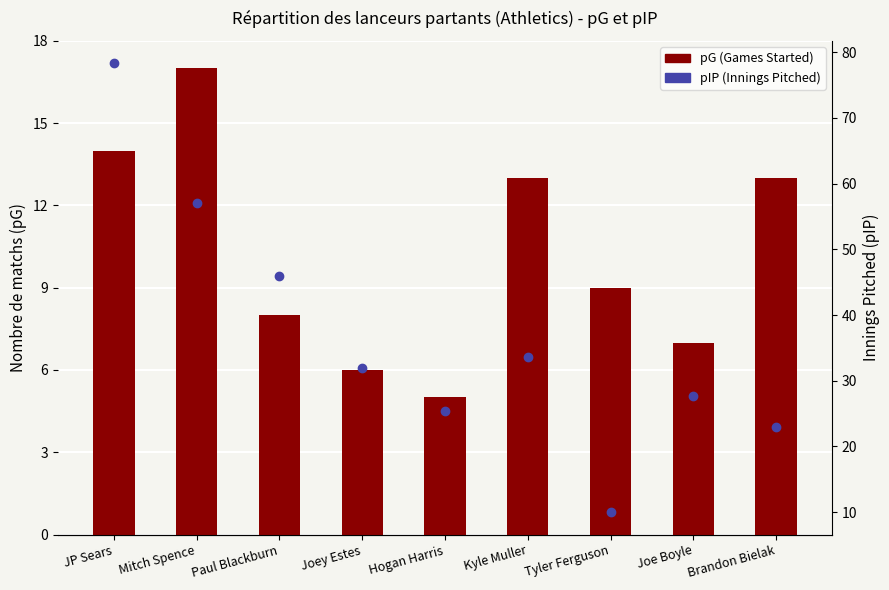

Which series changed the most between Tyler Ferguson and Joe Boyle?

pIP (Innings Pitched)